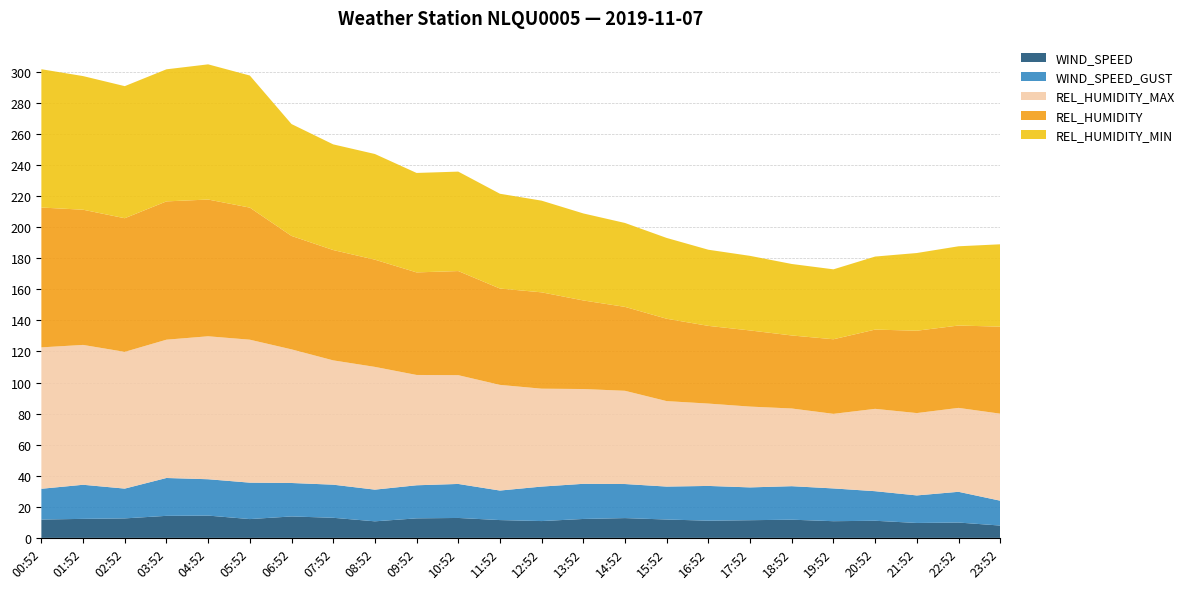

Reading left to right, what are all the values shown in this chart?

WIND_SPEED: 00:52=11.8	01:52=12.2	02:52=12.6	03:52=14.2	04:52=14.4	05:52=12.1	06:52=13.8	07:52=12.9	08:52=10.7	09:52=12.6	10:52=12.8	11:52=11.5	12:52=10.8	13:52=12.2	14:52=12.8	15:52=11.8	16:52=11.1	17:52=11.4	18:52=11.7	19:52=10.8	20:52=11.0	21:52=9.6	22:52=9.9	23:52=7.9
WIND_SPEED_GUST: 00:52=19.8	01:52=21.9	02:52=19.2	03:52=24.4	04:52=23.4	05:52=23.4	06:52=21.5	07:52=21.3	08:52=20.4	09:52=21.3	10:52=21.9	11:52=19.0	12:52=22.2	13:52=22.6	14:52=21.9	15:52=21.2	16:52=22.4	17:52=21.1	18:52=21.6	19:52=21.1	20:52=19.0	21:52=17.7	22:52=19.8	23:52=16.0
REL_HUMIDITY_MAX: 00:52=91.0	01:52=90.0	02:52=88.0	03:52=89.0	04:52=92.0	05:52=92.0	06:52=86.0	07:52=80.0	08:52=79.0	09:52=71.0	10:52=70.0	11:52=68.0	12:52=63.0	13:52=61.0	14:52=60.0	15:52=55.0	16:52=53.0	17:52=52.0	18:52=50.0	19:52=48.0	20:52=53.0	21:52=53.0	22:52=54.0	23:52=56.0
REL_HUMIDITY: 00:52=90.0	01:52=87.0	02:52=86.0	03:52=89.0	04:52=88.0	05:52=85.0	06:52=73.0	07:52=71.0	08:52=69.0	09:52=66.0	10:52=67.0	11:52=62.0	12:52=62.0	13:52=57.0	14:52=54.0	15:52=53.0	16:52=50.0	17:52=49.0	18:52=47.0	19:52=48.0	20:52=51.0	21:52=53.0	22:52=53.0	23:52=56.0
REL_HUMIDITY_MIN: 00:52=89.0	01:52=86.0	02:52=85.0	03:52=85.0	04:52=87.0	05:52=85.0	06:52=72.0	07:52=68.0	08:52=68.0	09:52=64.0	10:52=64.0	11:52=61.0	12:52=59.0	13:52=56.0	14:52=54.0	15:52=52.0	16:52=49.0	17:52=48.0	18:52=46.0	19:52=45.0	20:52=47.0	21:52=50.0	22:52=51.0	23:52=53.0